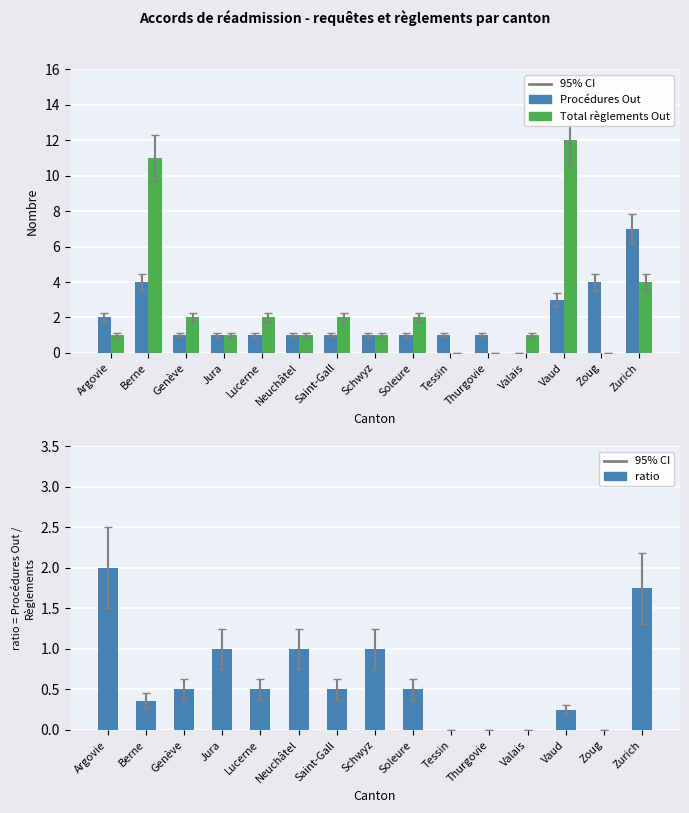

What is the sum of all ratio (Out/Règlements) values?

9.4